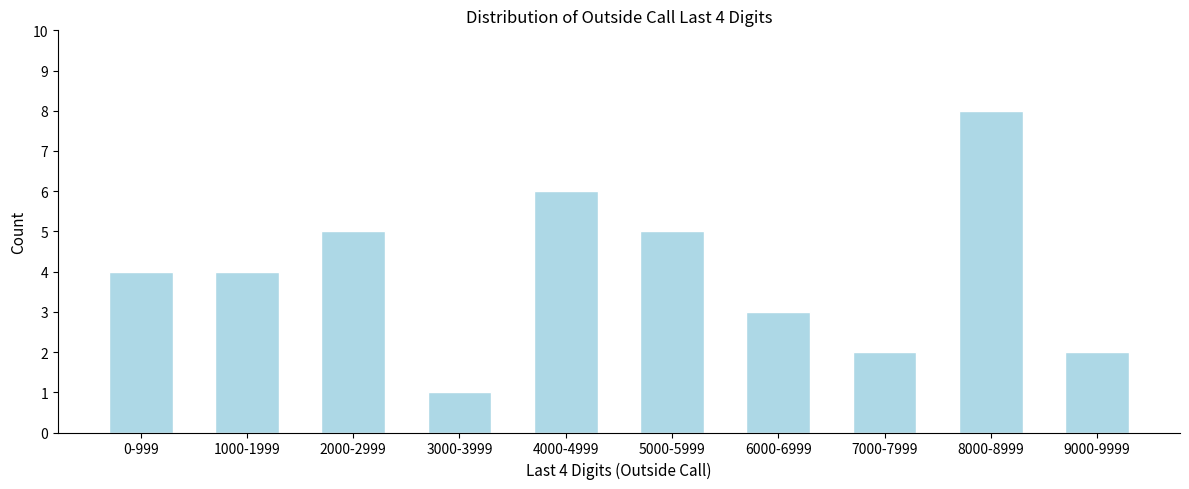

Reading left to right, list all the values displayed in this chart.

4	4	5	1	6	5	3	2	8	2